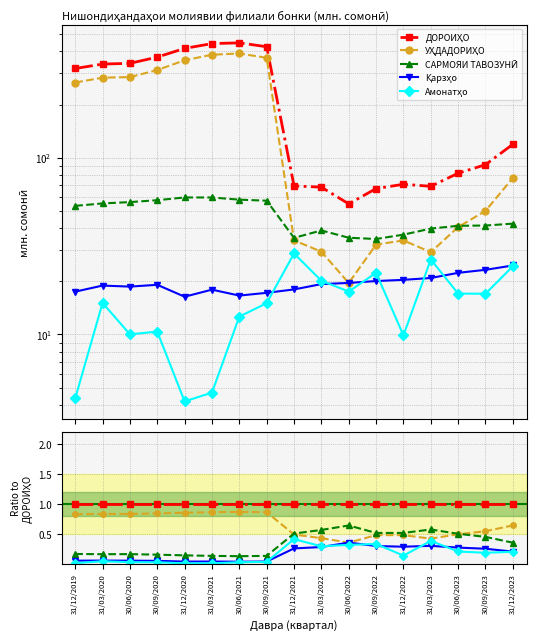

What is the label of the 5th point from the right?

31/12/2022